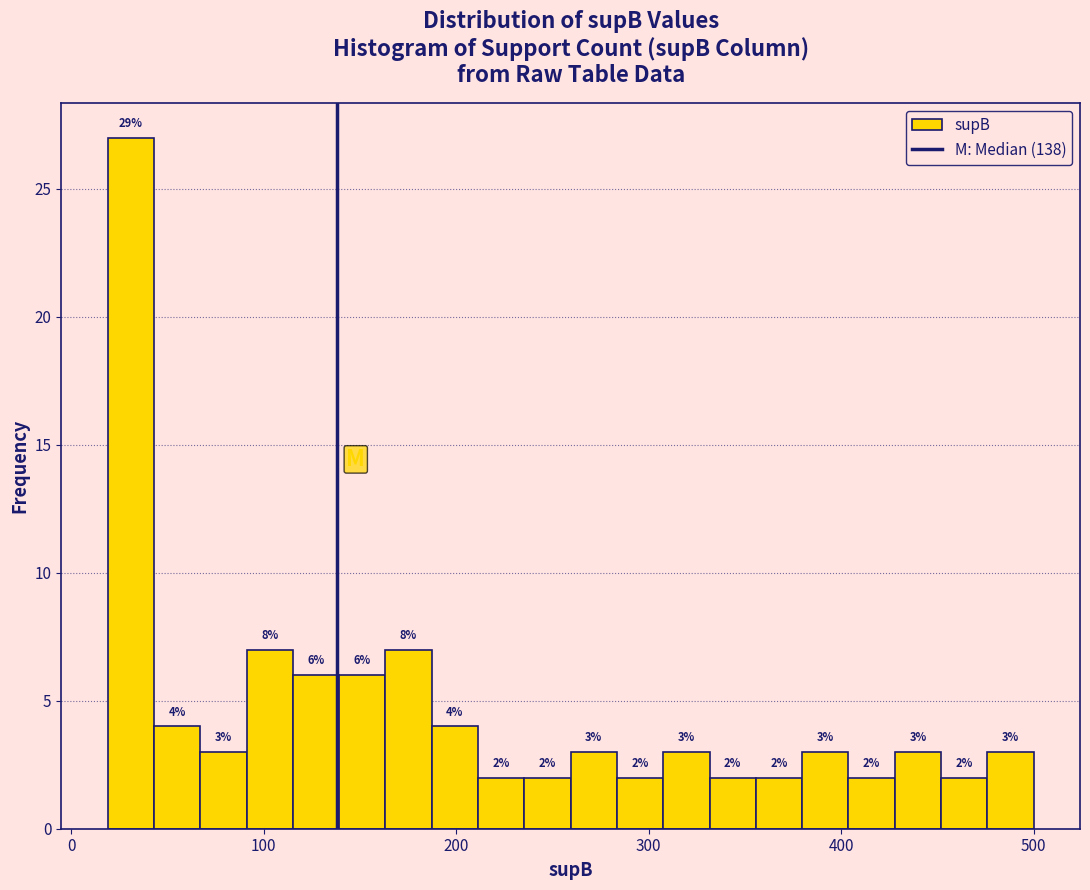

Read against the x-axis, roughly where is the centre of the tallest bar?

30